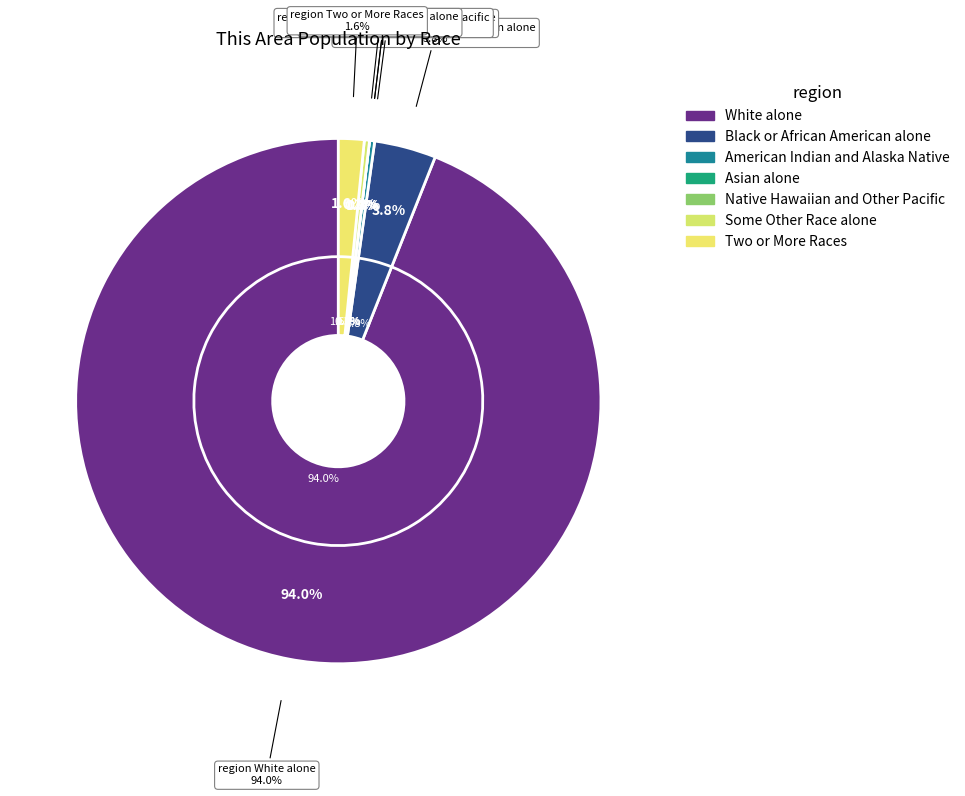

What is the largest slice in the pie chart?

White alone